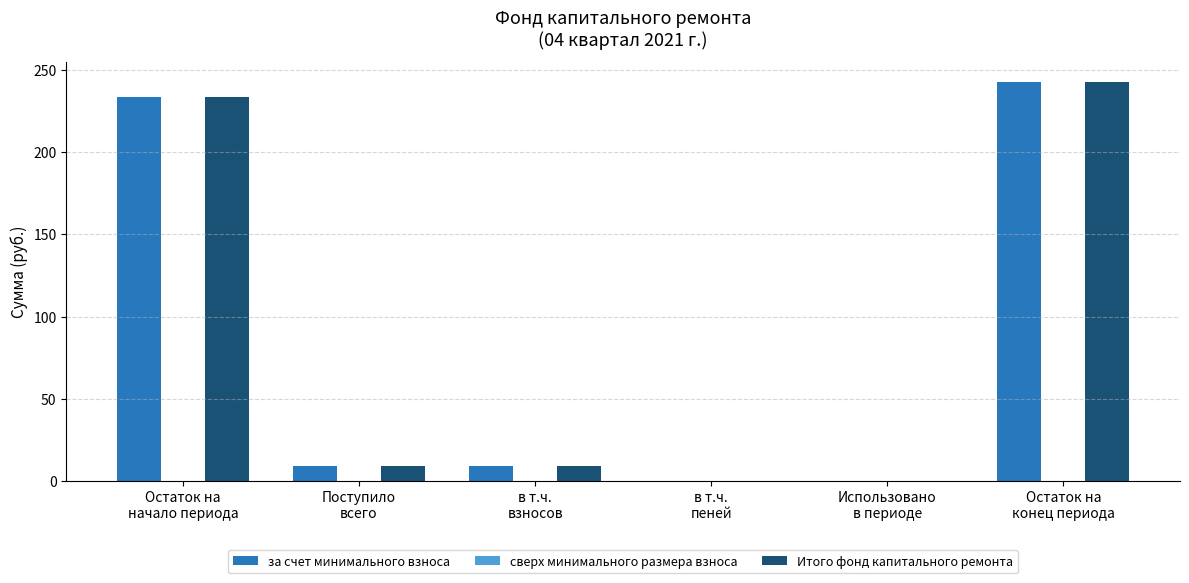

Which category has the highest value across all series?

Остаток на
конец периода